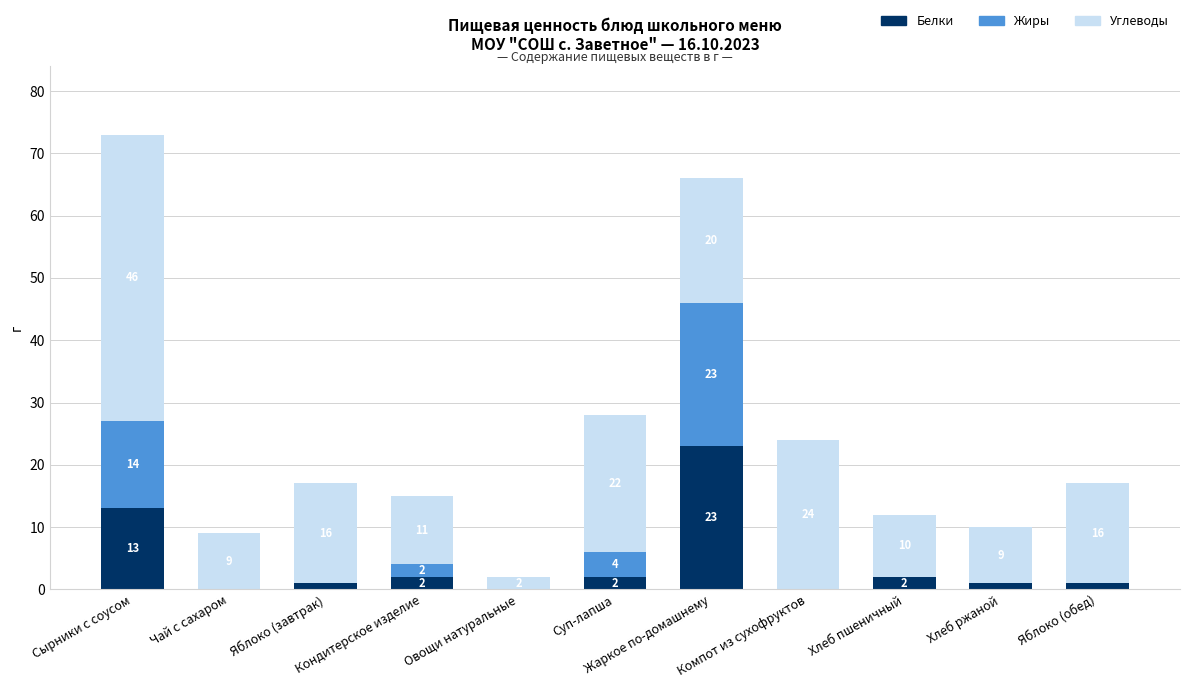

What is the sum of the Белки values at Компот из сухофруктов and Яблоко (обед)?

1